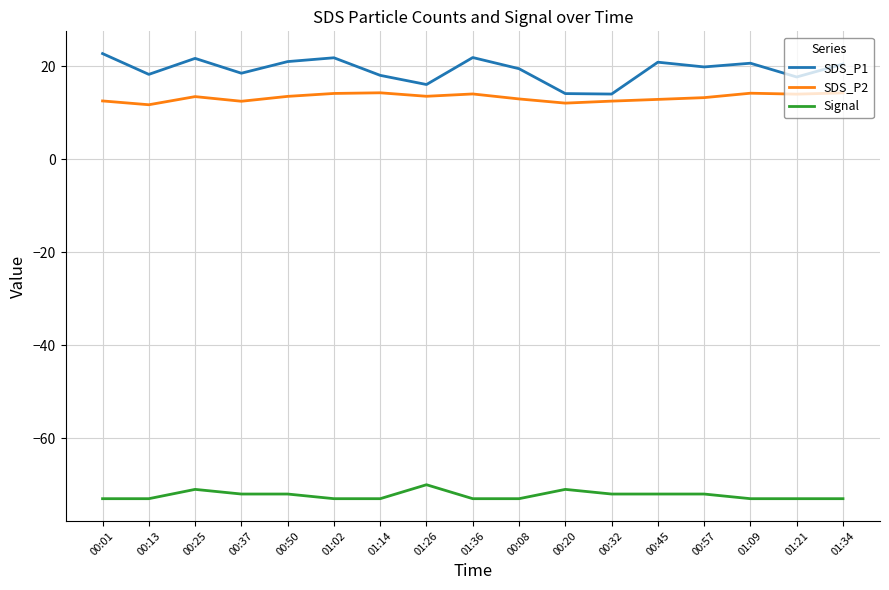

Is the value of Signal at 01:14 greater than the value of SDS_P2 at 00:37?

No